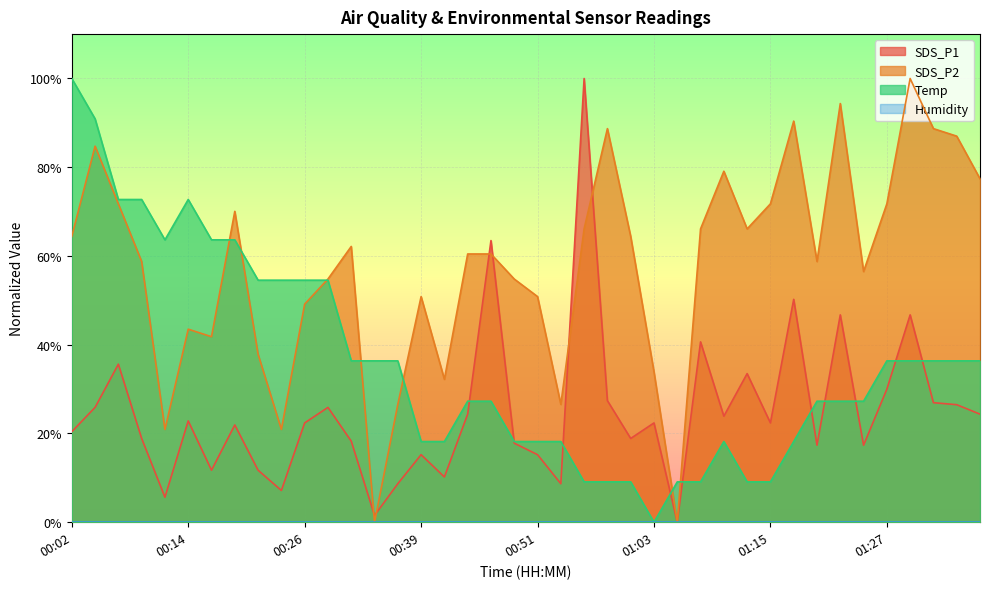

The value of SDS_P2 at 00:04 is 84.7. True or false?

True